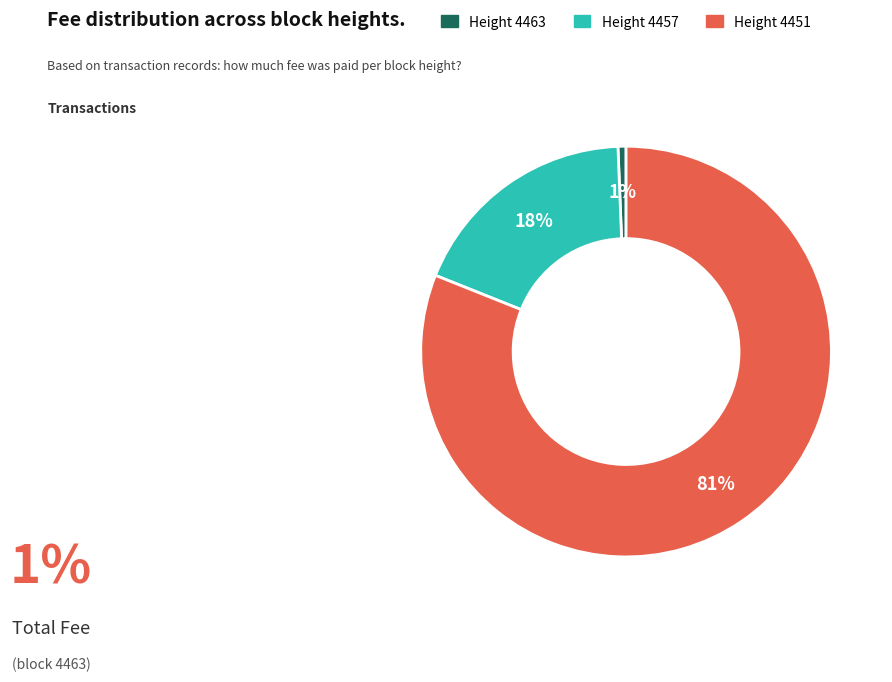

Rank the categories by value from highest to lowest.

Height 4451, Height 4457, Height 4463